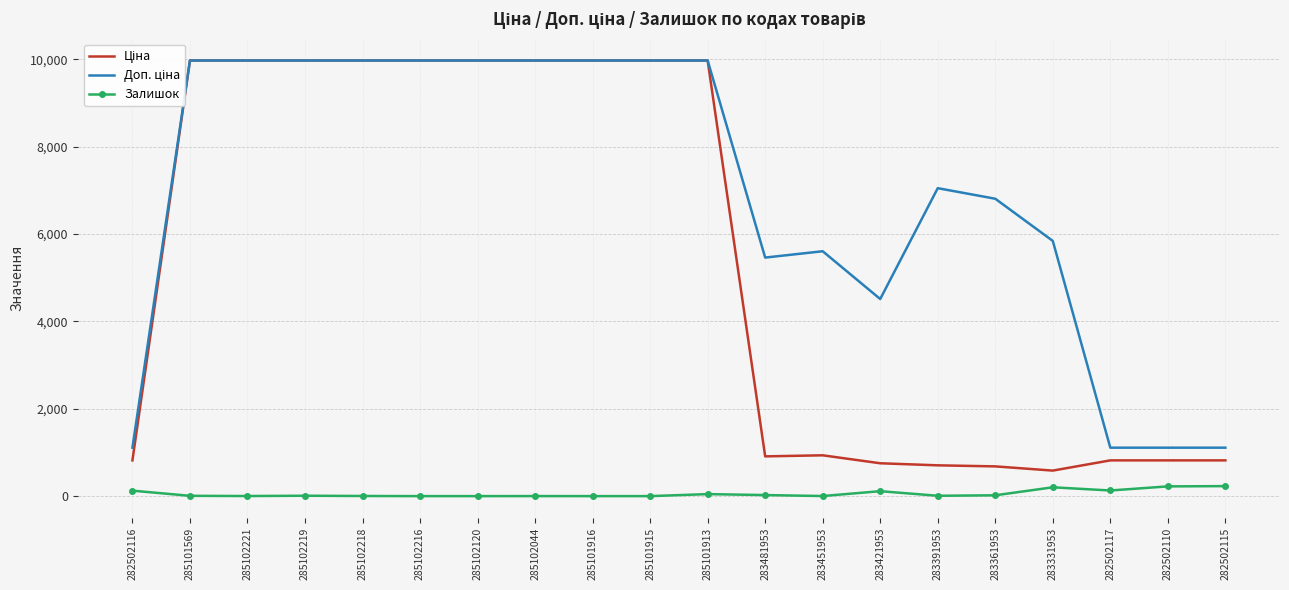

Which series has the largest total across all categories?

Доп. ціна